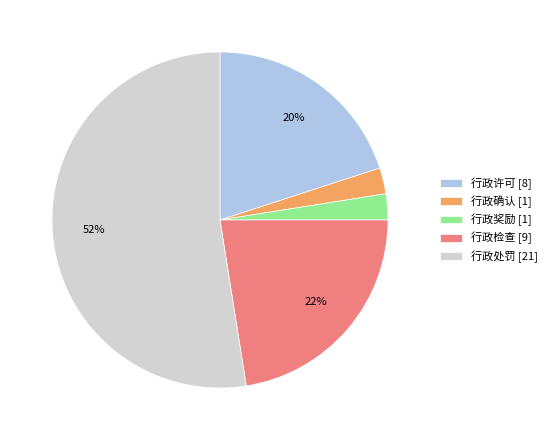

Is it true that 行政许可 is 11% of the pie?

False